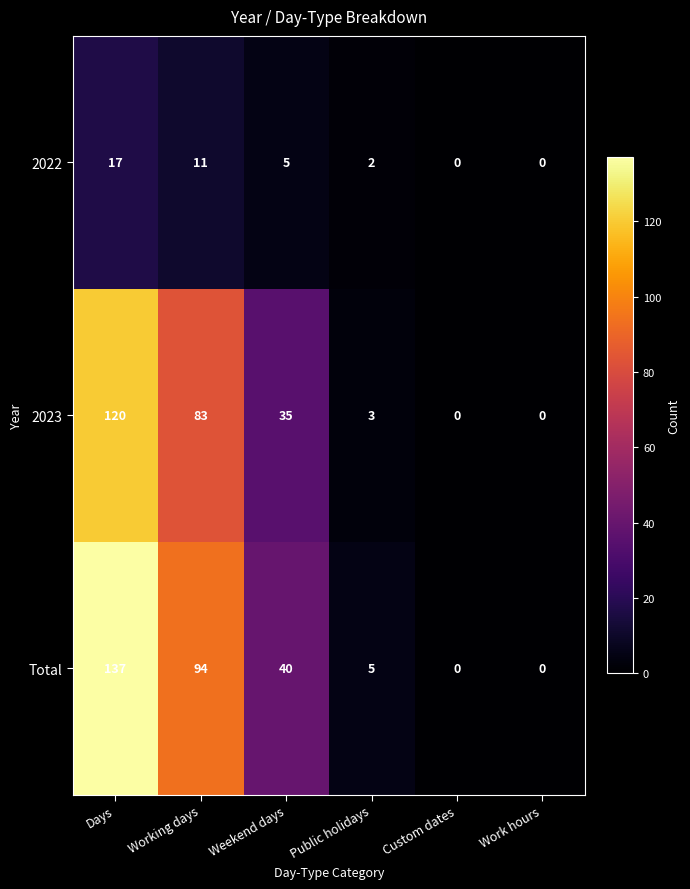

Reading right to left, extract all data points from this chart.

2022: Work hours=0	Custom dates=0	Public holidays=2	Weekend days=5	Working days=11	Days=17
2023: Work hours=0	Custom dates=0	Public holidays=3	Weekend days=35	Working days=83	Days=120
Total: Work hours=0	Custom dates=0	Public holidays=5	Weekend days=40	Working days=94	Days=137